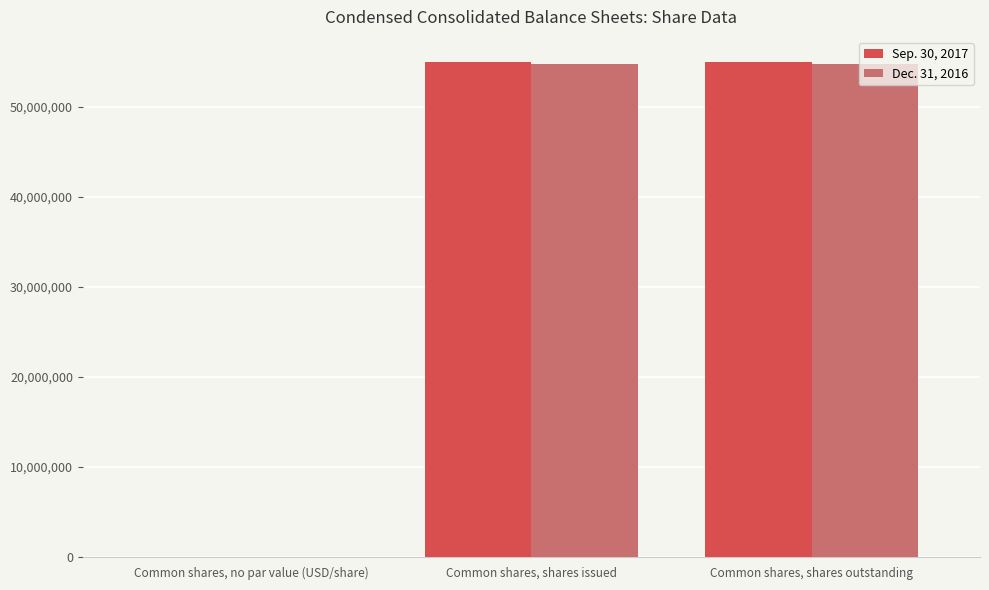

How many positive values does the Sep. 30, 2017 series have?

2